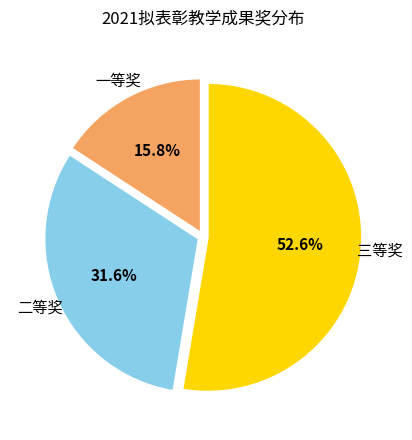

Does any single category account for the majority?

Yes